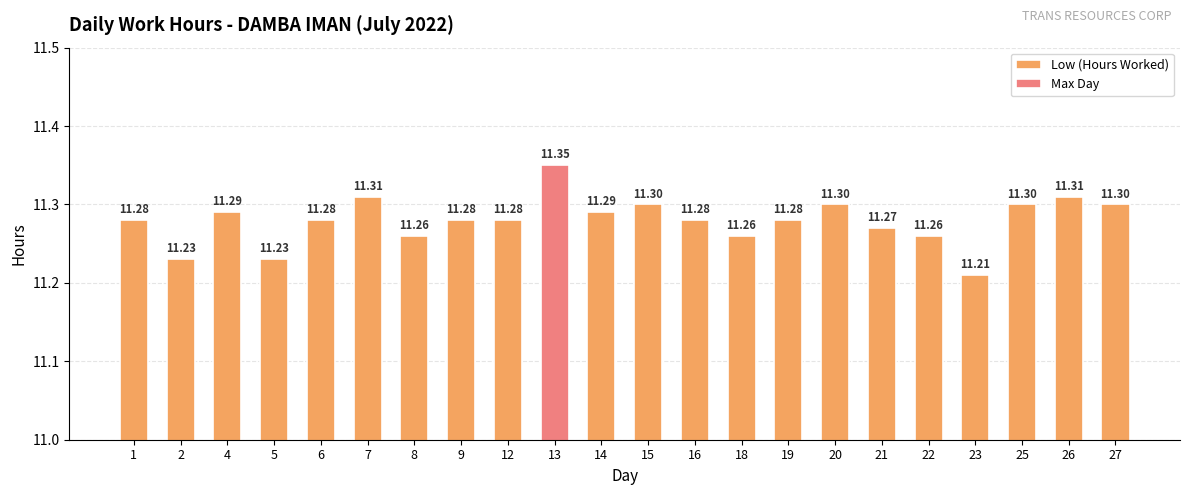

Rank the categories by value from lowest to highest.

23, 2, 5, 8, 18, 22, 21, 1, 6, 9, 12, 16, 19, 4, 14, 15, 20, 25, 27, 7, 26, 13